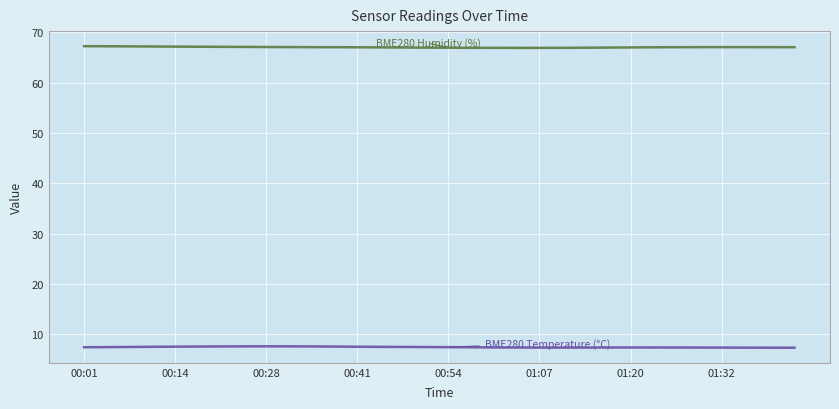

What is the smallest value displayed?

7.3